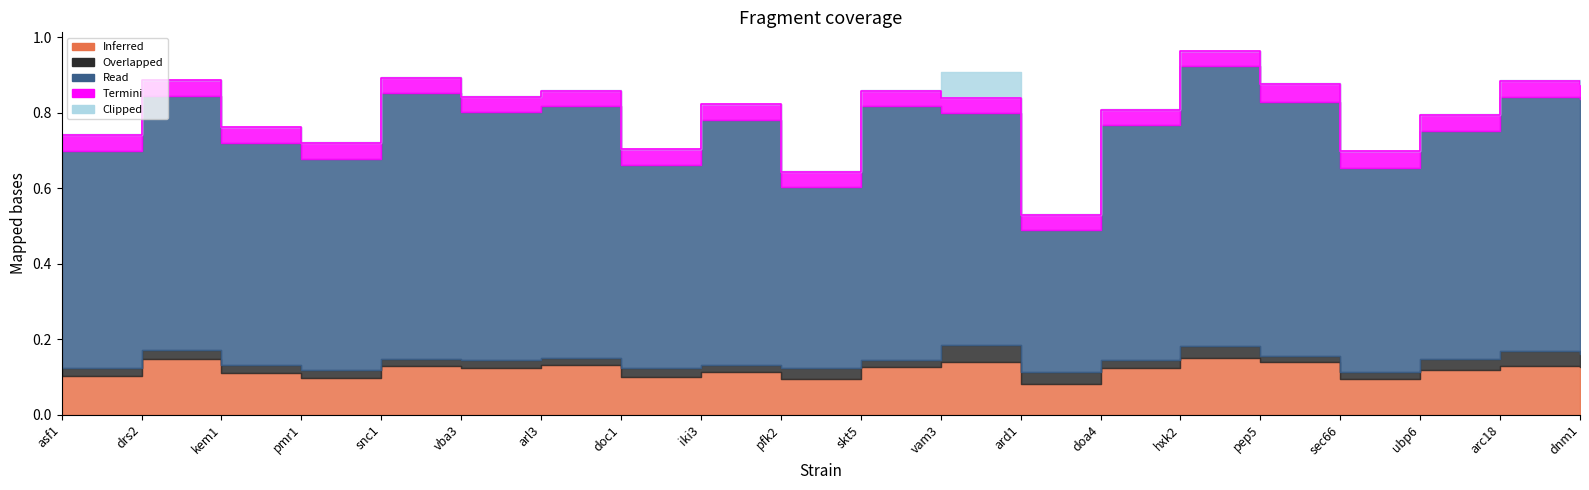

What is the difference between the second highest and second lowest values in the Read series?

0.2